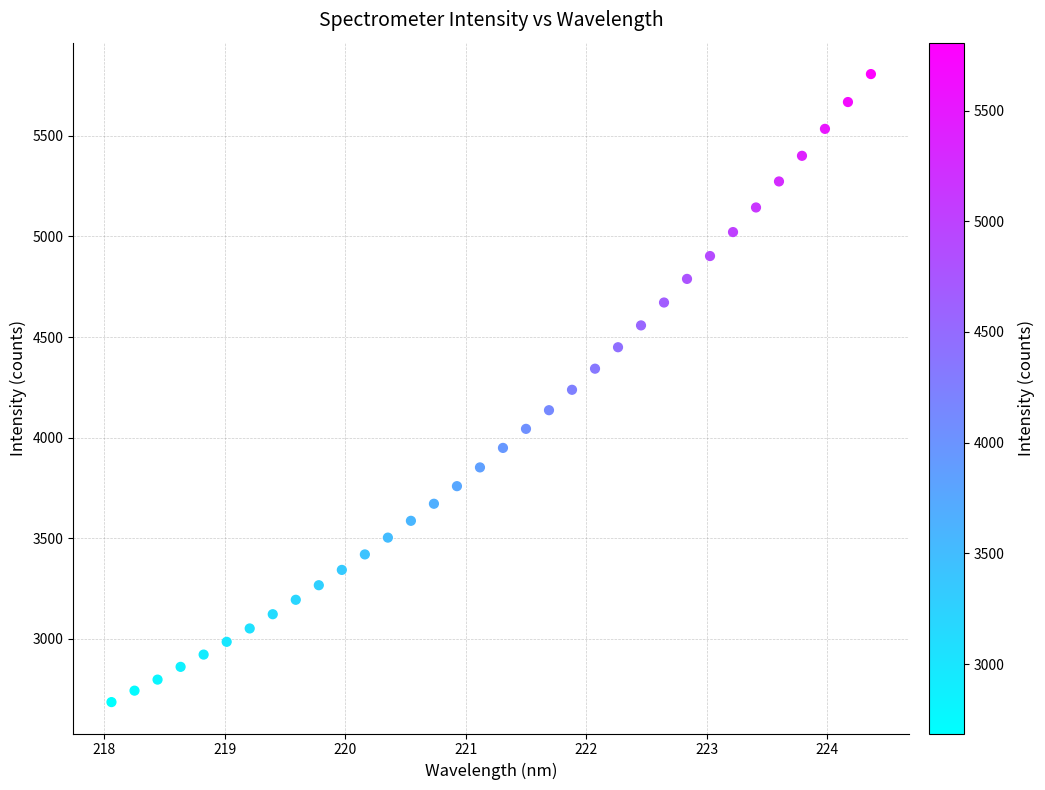

What is the range of Y values (max minus min)?

3120.6